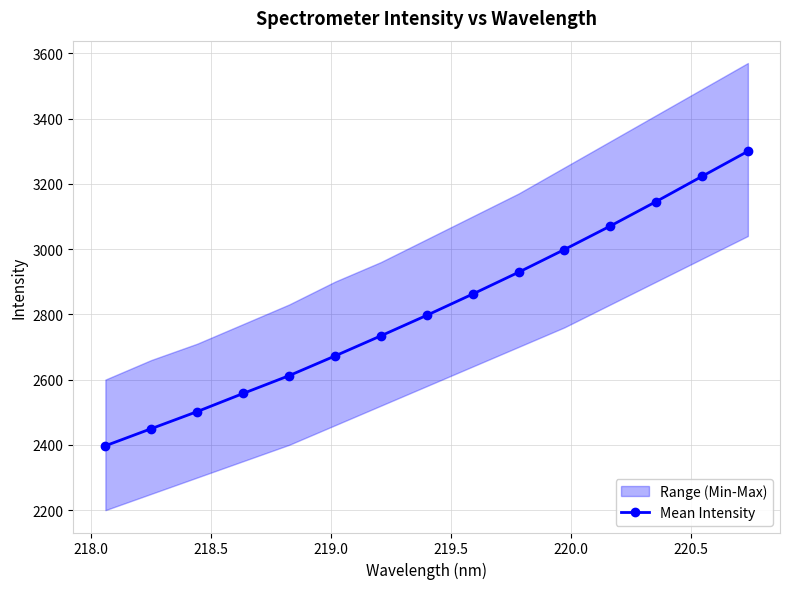

Does the chart display data point markers on the line(s)?

Yes